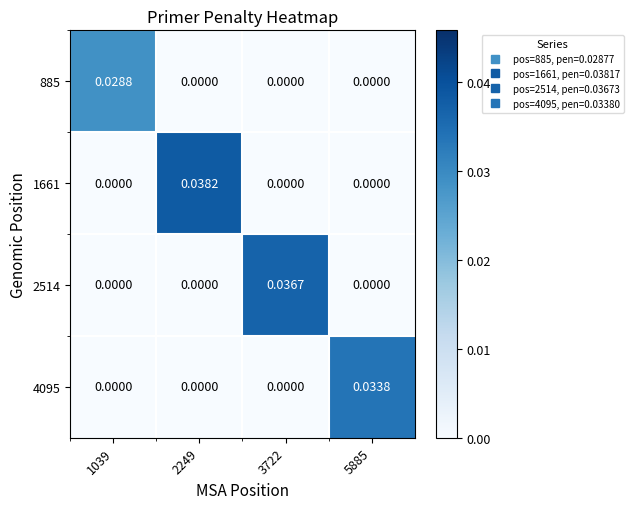

Reading left to right, transcribe all the data shown in this chart.

885: 1039=0.0	2249=0.0	3722=0.0	5885=0.0
1661: 1039=0.0	2249=0.0	3722=0.0	5885=0.0
2514: 1039=0.0	2249=0.0	3722=0.0	5885=0.0
4095: 1039=0.0	2249=0.0	3722=0.0	5885=0.0